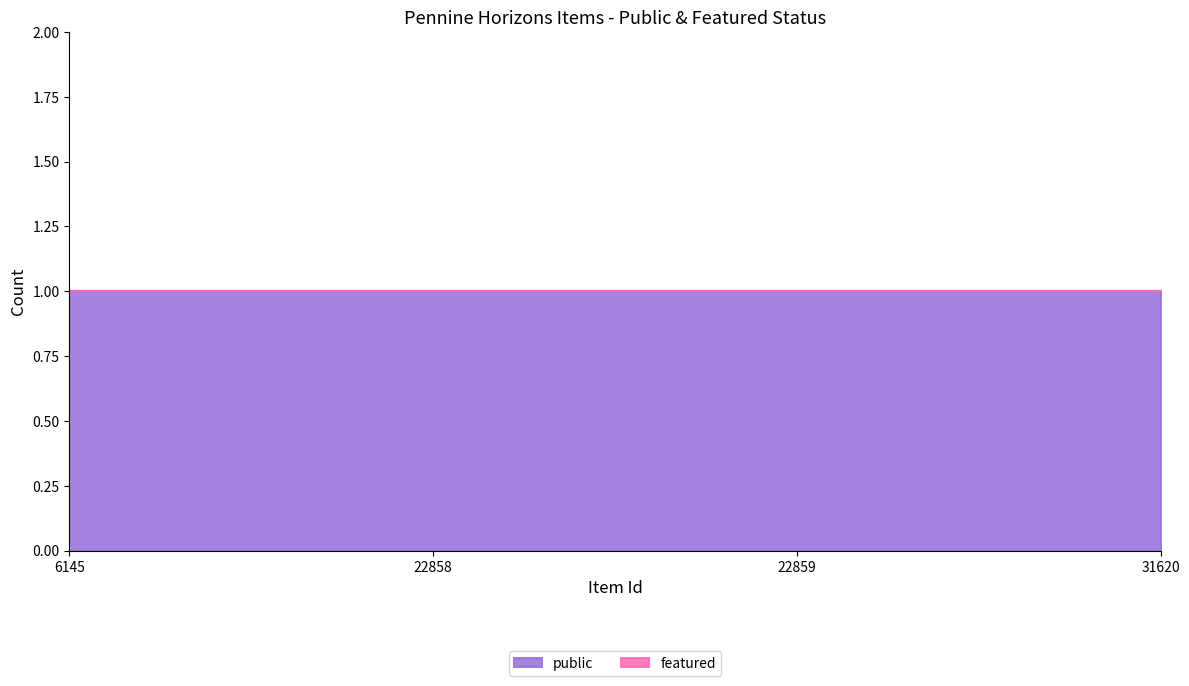

The public series shows 0 at 22859. True or false?

False